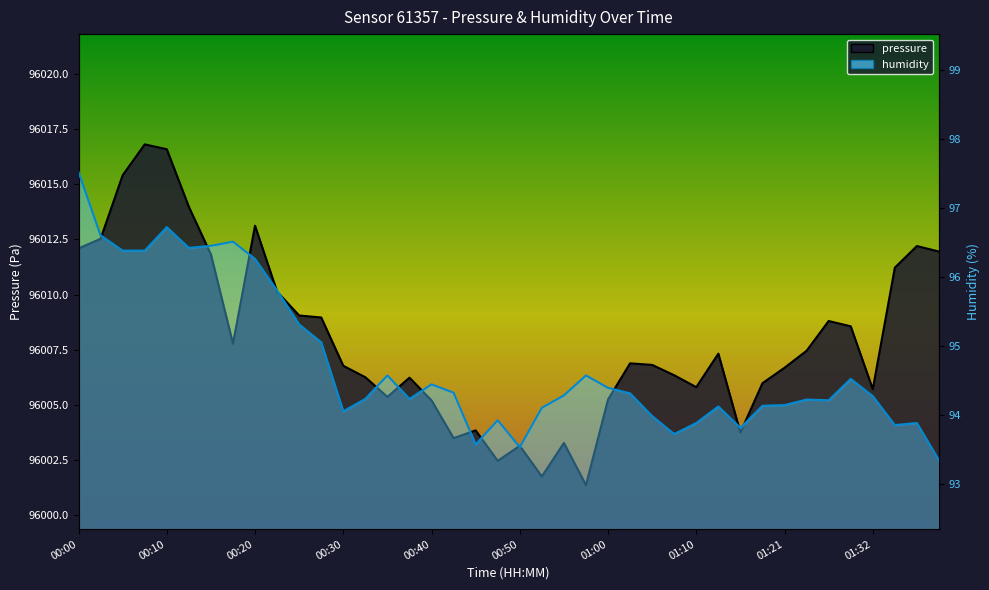

The pressure series shows 168876.0 at 00:55. True or false?

False